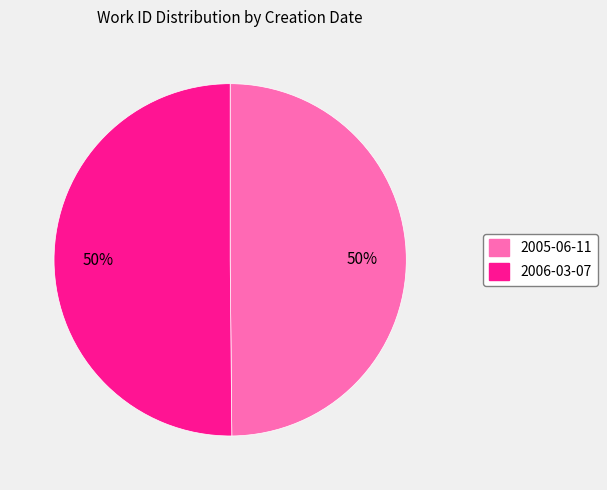

Do 2005-06-11 and 2006-03-07 together represent more than half of the pie?

Yes